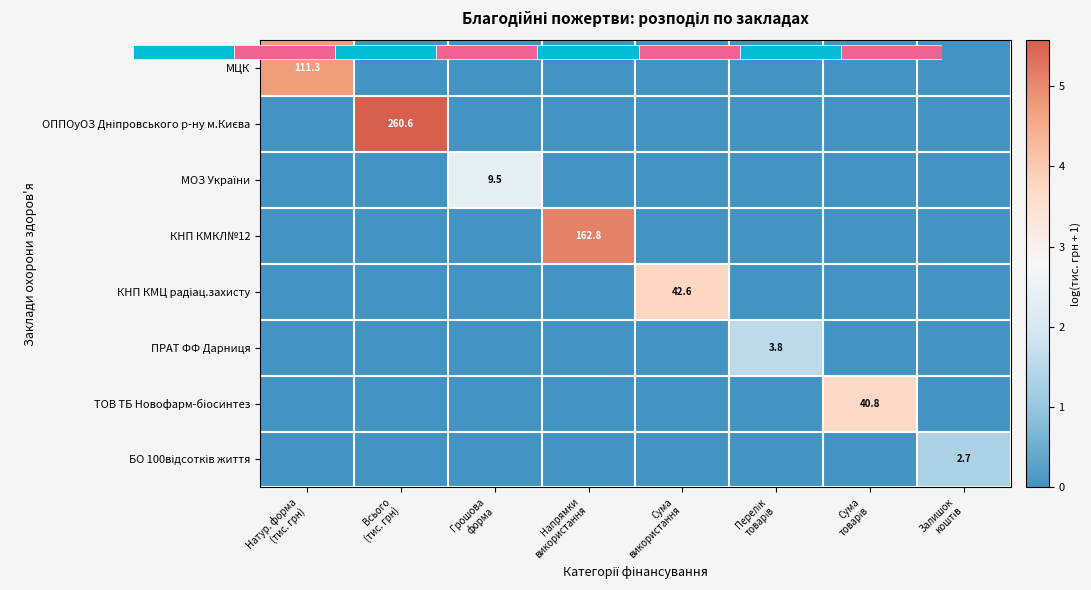

How many distinct data groups are displayed?

8